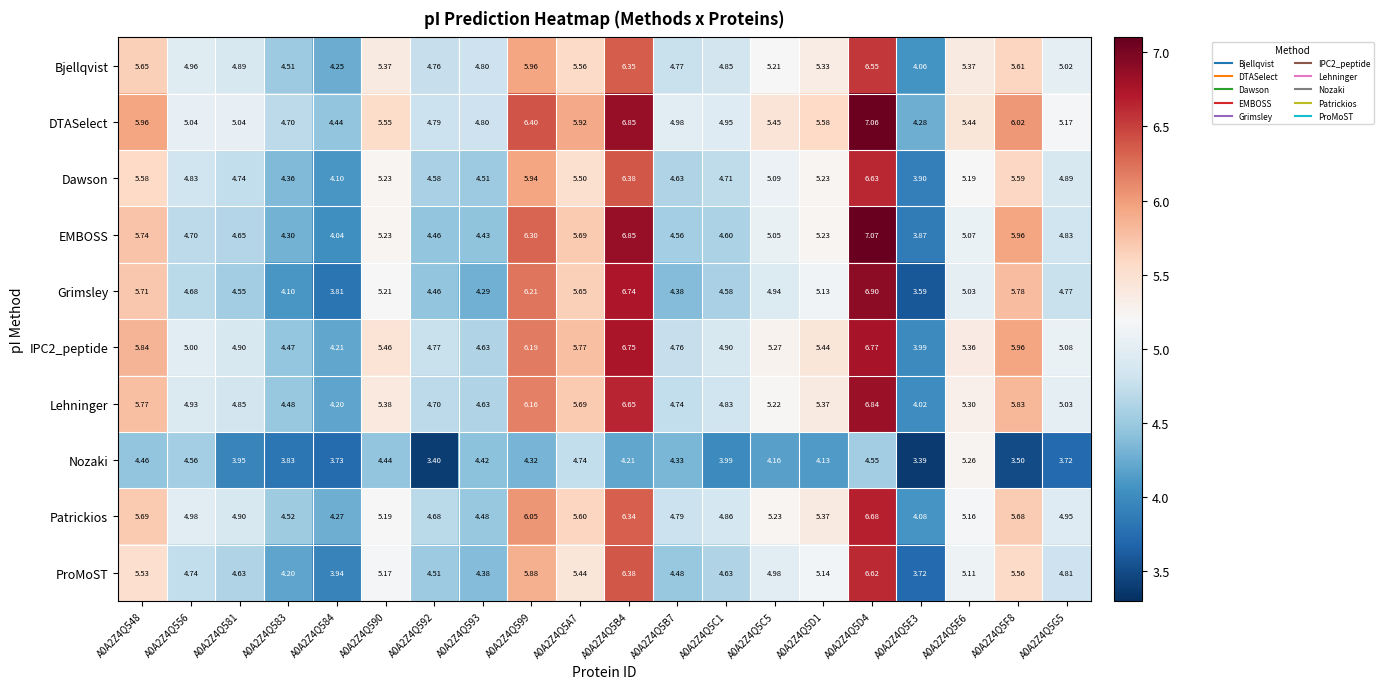

Which series has the largest total across all categories?

DTASelect